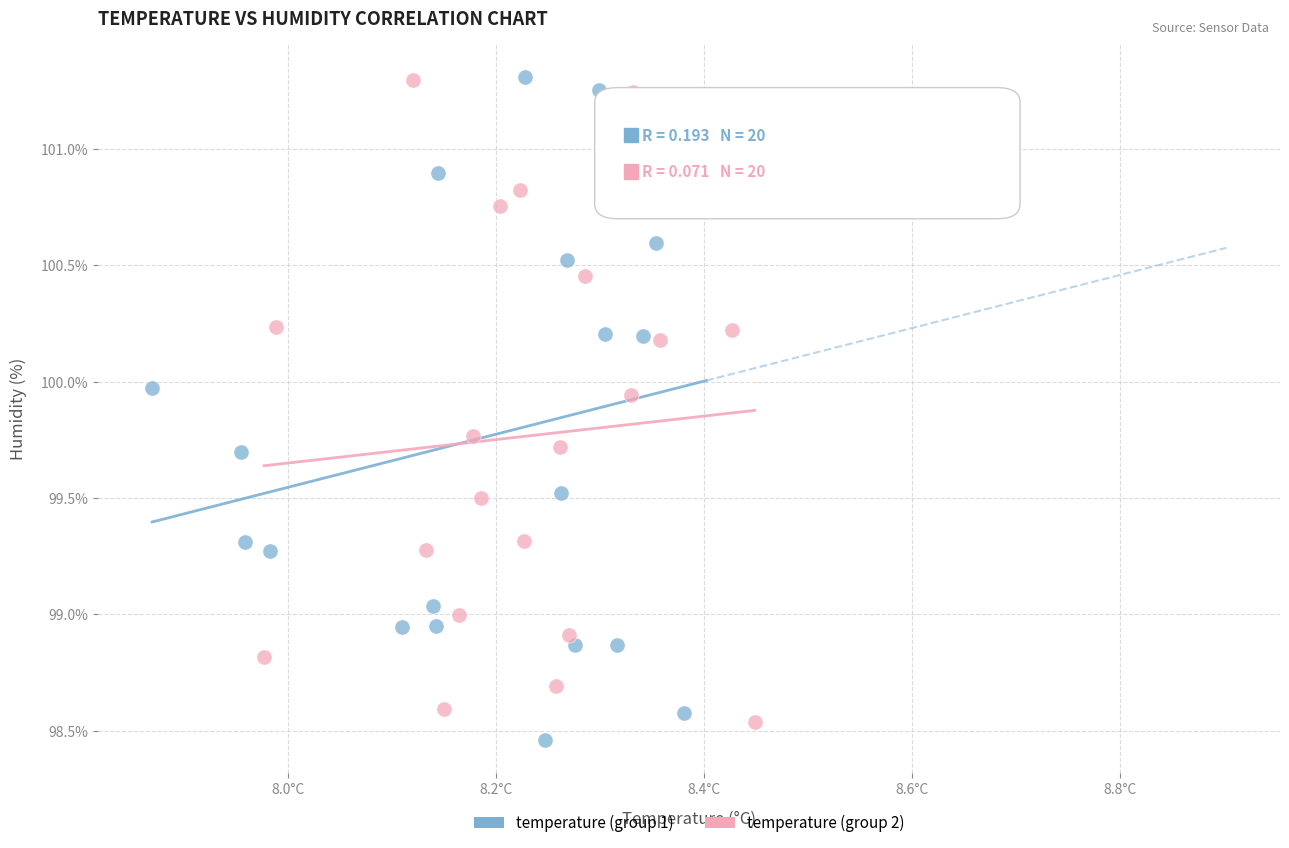

What are all the series names shown in the legend?

temperature (group 1), temperature (group 2)